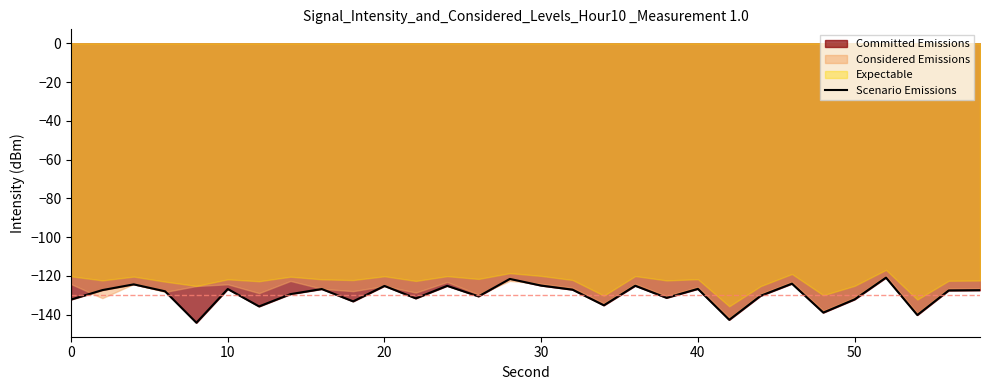

What is the value of the 10th point from the left?

-133.2